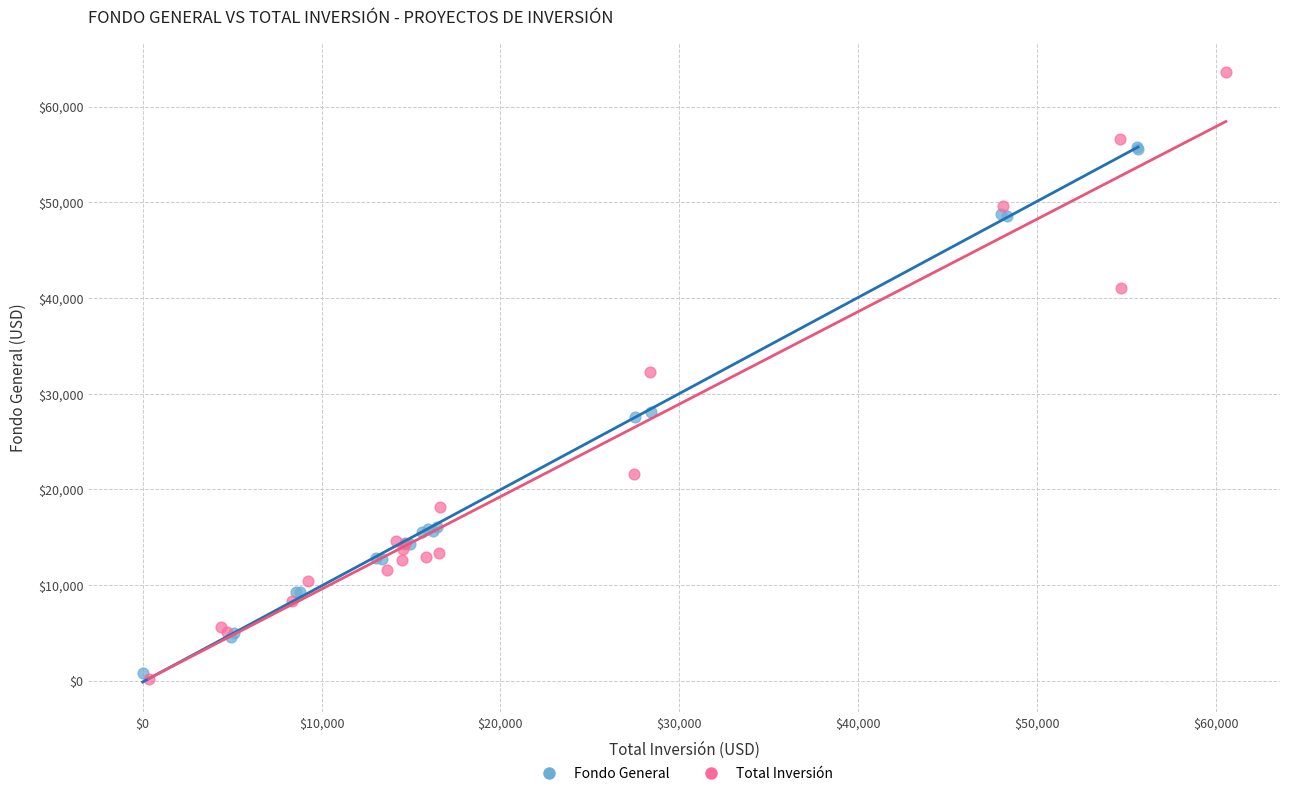

Which series contains the highest Y value?

Total Inversión